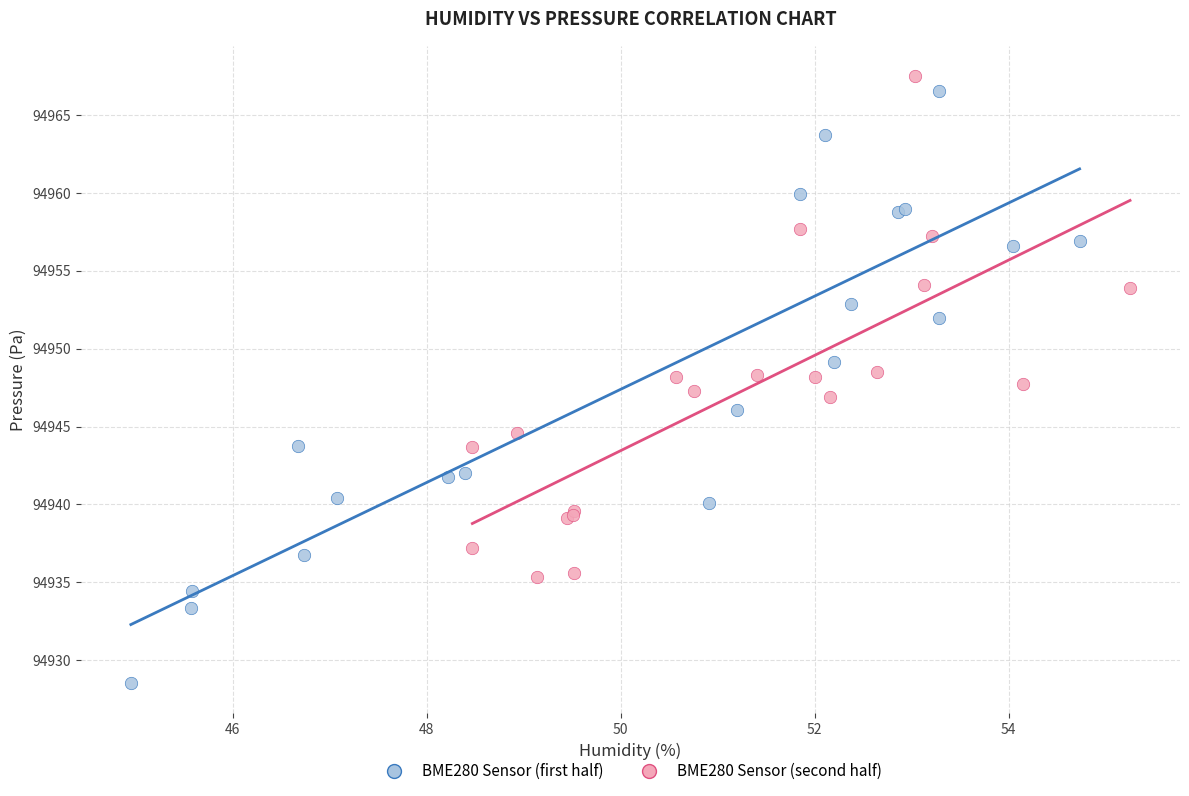

Which series has the largest Y range (max minus min)?

BME280 Sensor (first half)